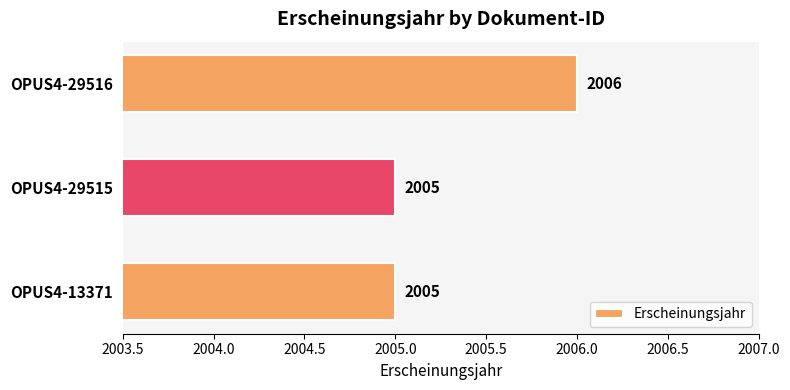

Approximately how many times larger is the value at OPUS4-13371 compared to OPUS4-29515?

1.0